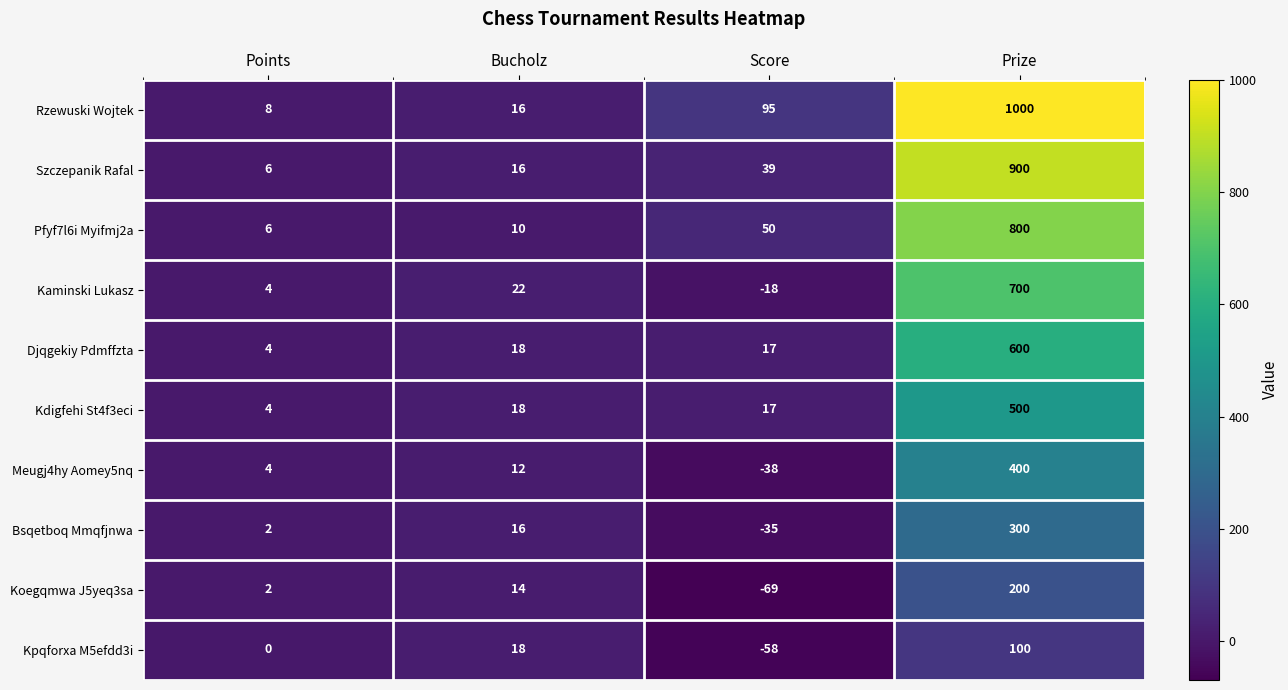

Rank the series by their maximum value, from highest to lowest.

Rzewuski Wojtek, Szczepanik Rafal, Pfyf7l6i Myifmj2a, Kaminski Lukasz, Djqgekiy Pdmffzta, Kdigfehi St4f3eci, Meugj4hy Aomey5nq, Bsqetboq Mmqfjnwa, Koegqmwa J5yeq3sa, Kpqforxa M5efdd3i